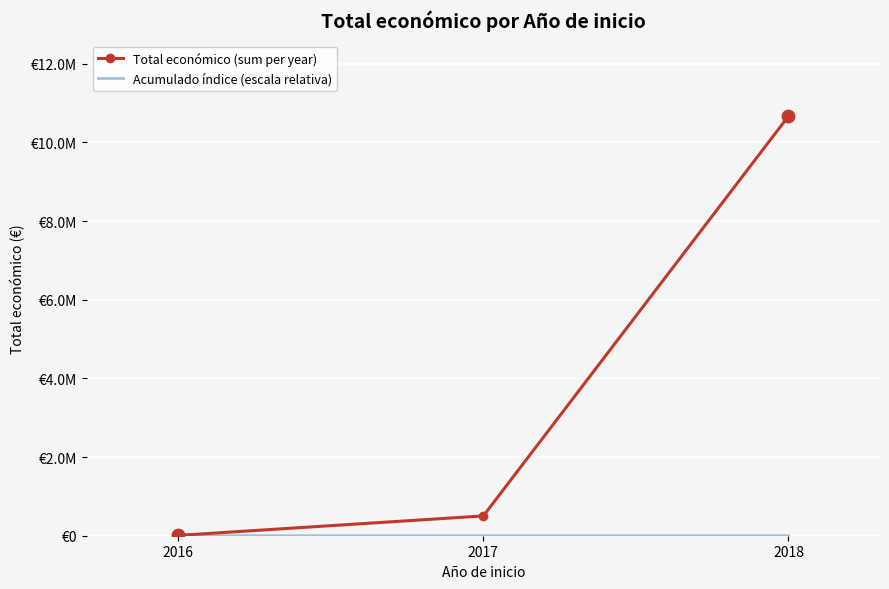

At how many categories does at least one series exceed 5885254?

1